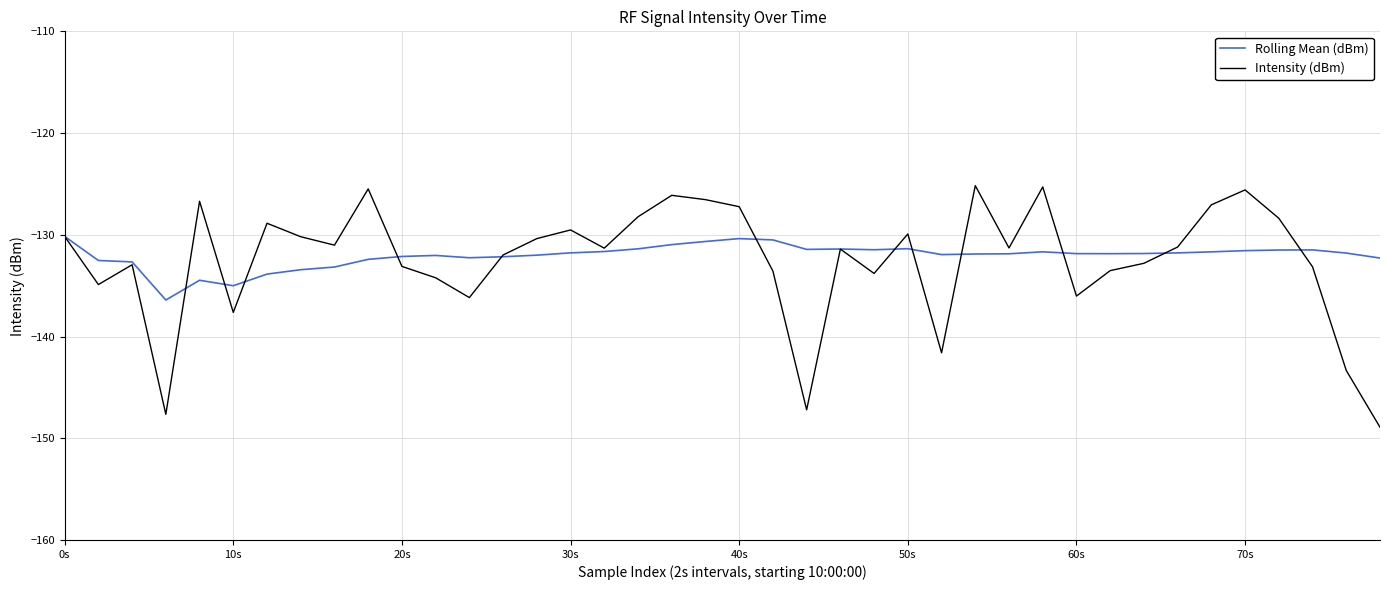

List the series in order of their peak value, lowest first.

Rolling Mean (dBm), Intensity (dBm)